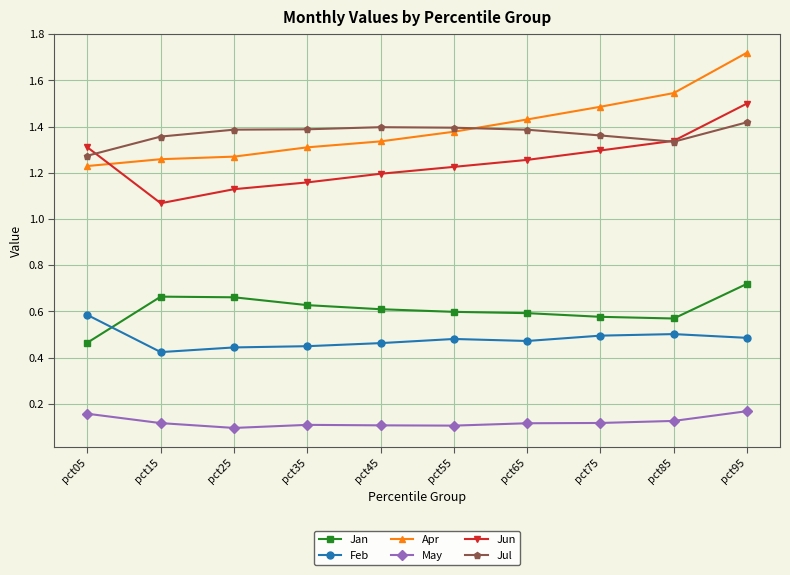

At which category does Jun reach its first local valley?

pct15